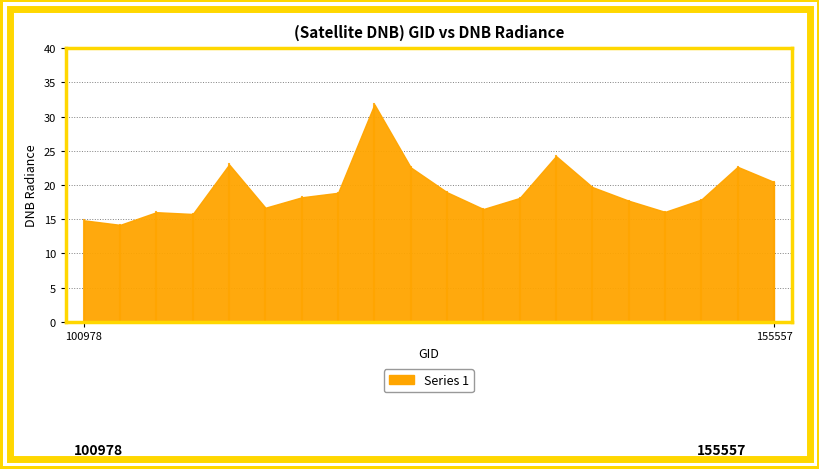

How many values exceed 18?

11